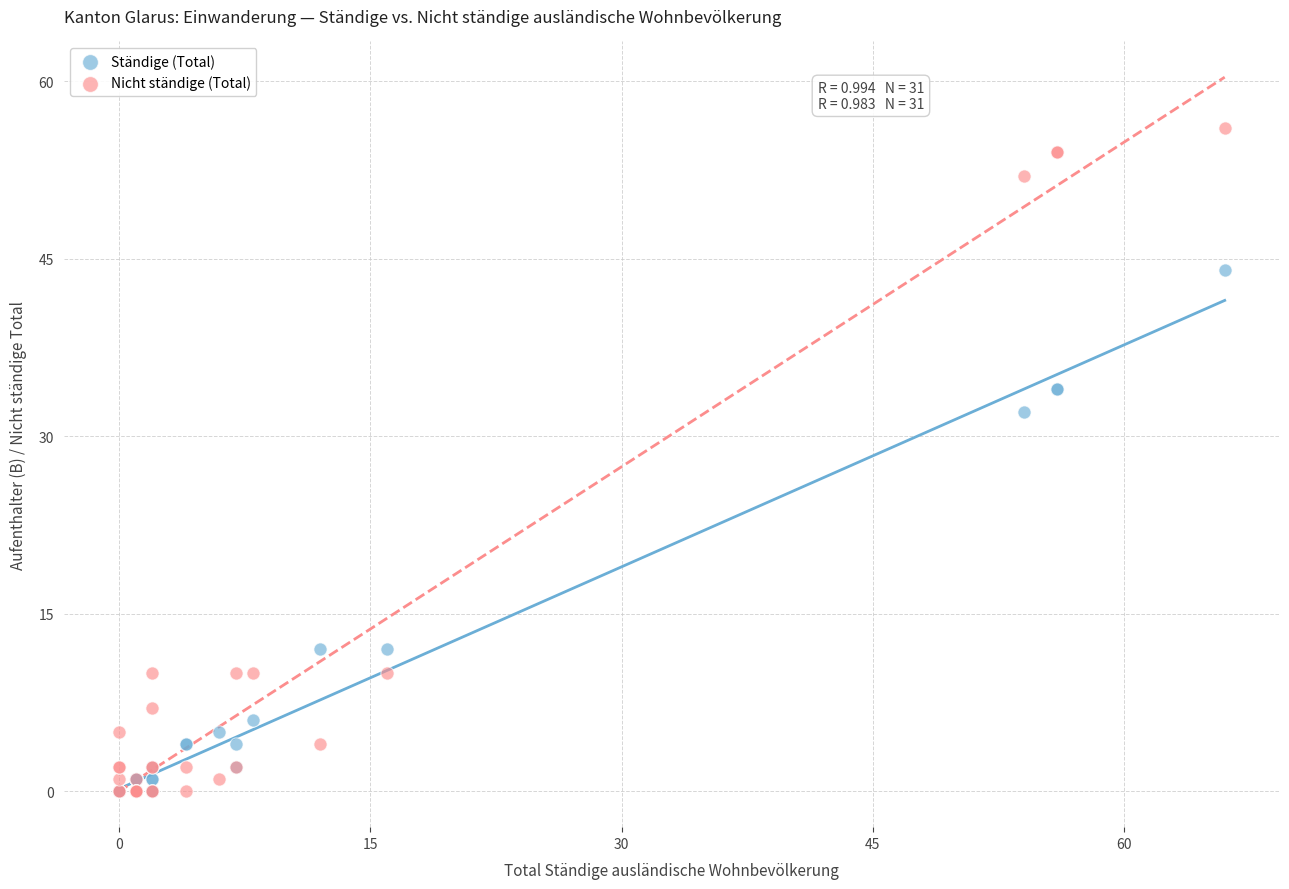

Which series contains the highest Y value?

Nicht ständige (Total)